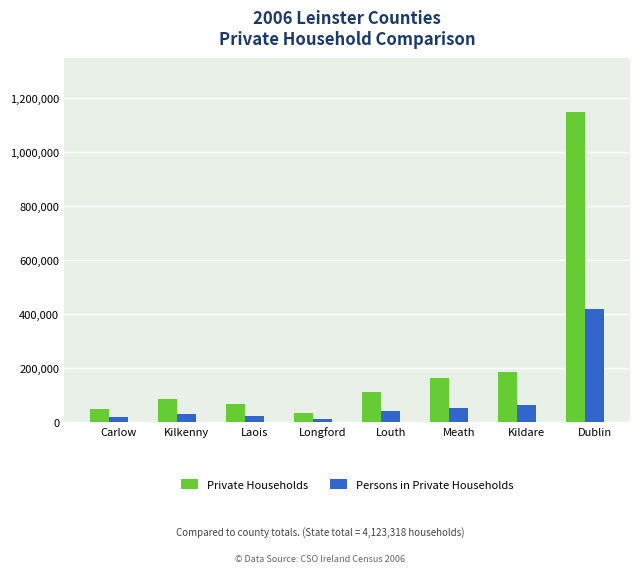

What is the difference between the highest and lowest values at Dublin?

728528